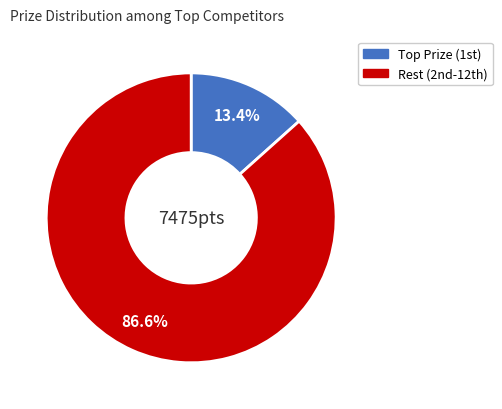

Does any single category account for the majority?

Yes